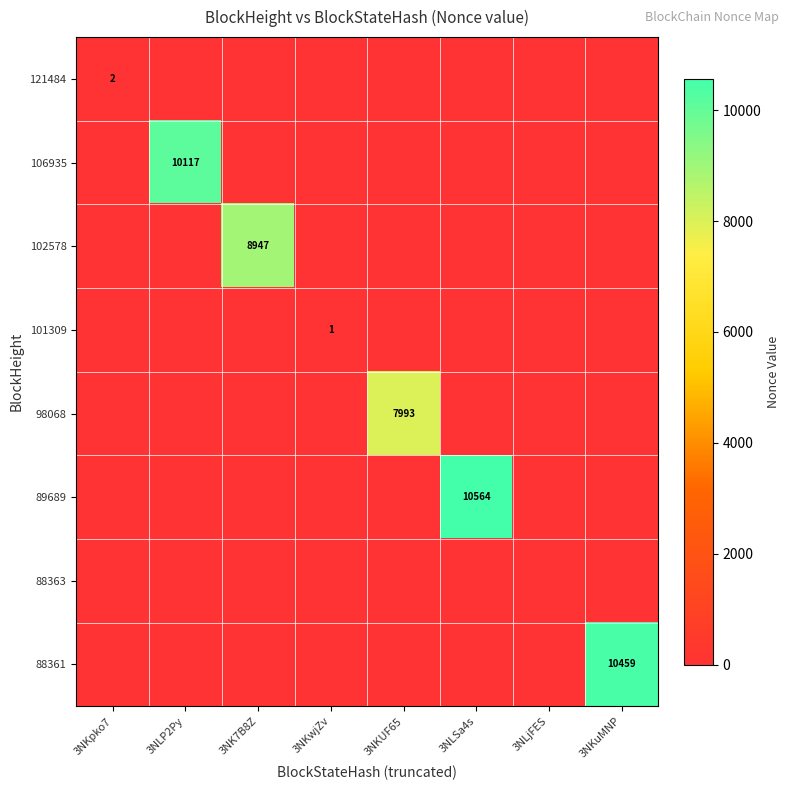

At 3NKwjZv, list the series in order from smallest to largest.

121484, 106935, 102578, 98068, 89689, 88363, 88361, 101309